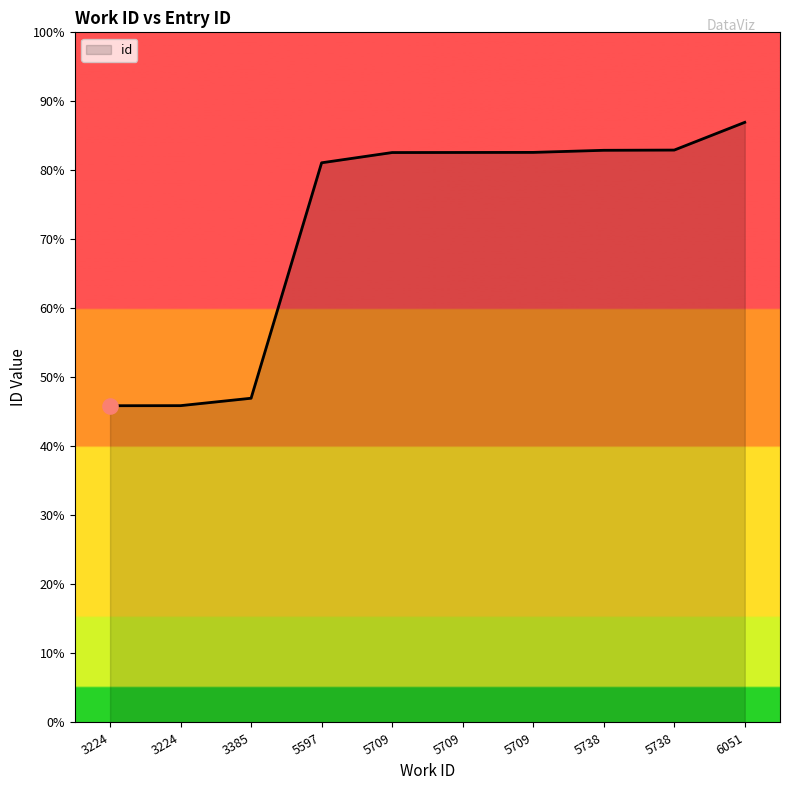

What is the change in value from 5597 to 5738?

+340